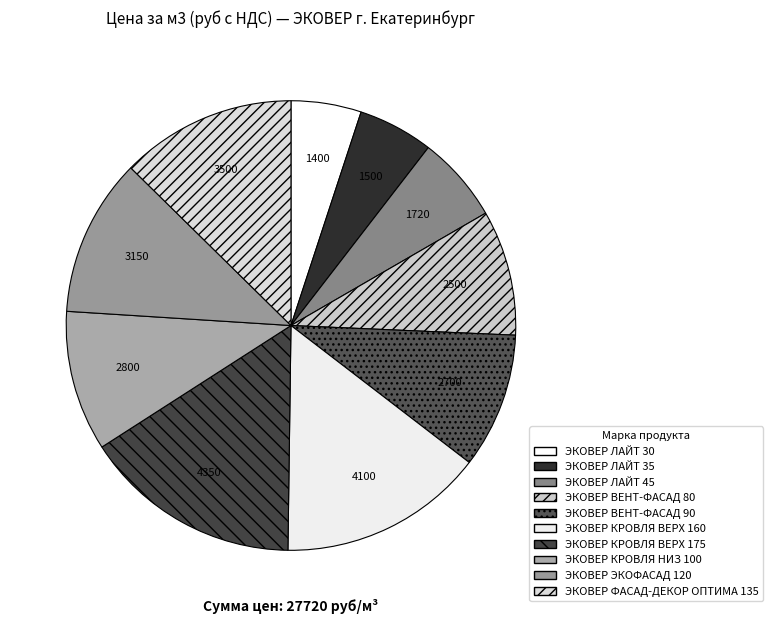

What is the largest slice in the pie chart?

ЭКОВЕР КРОВЛЯ ВЕРХ 175